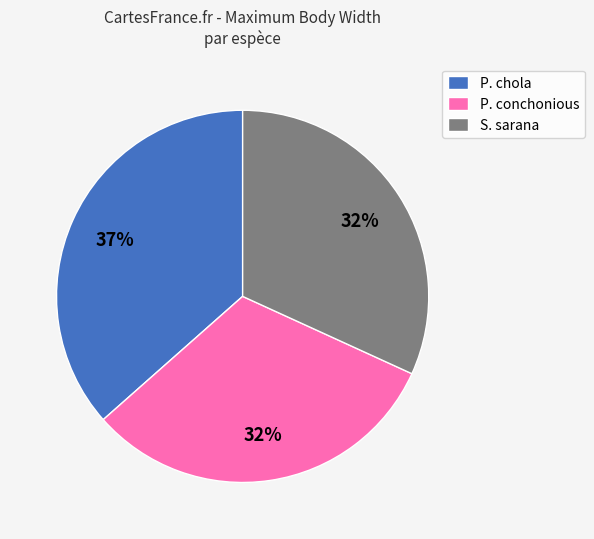

Is it true that P. chola is 36% of the pie?

True